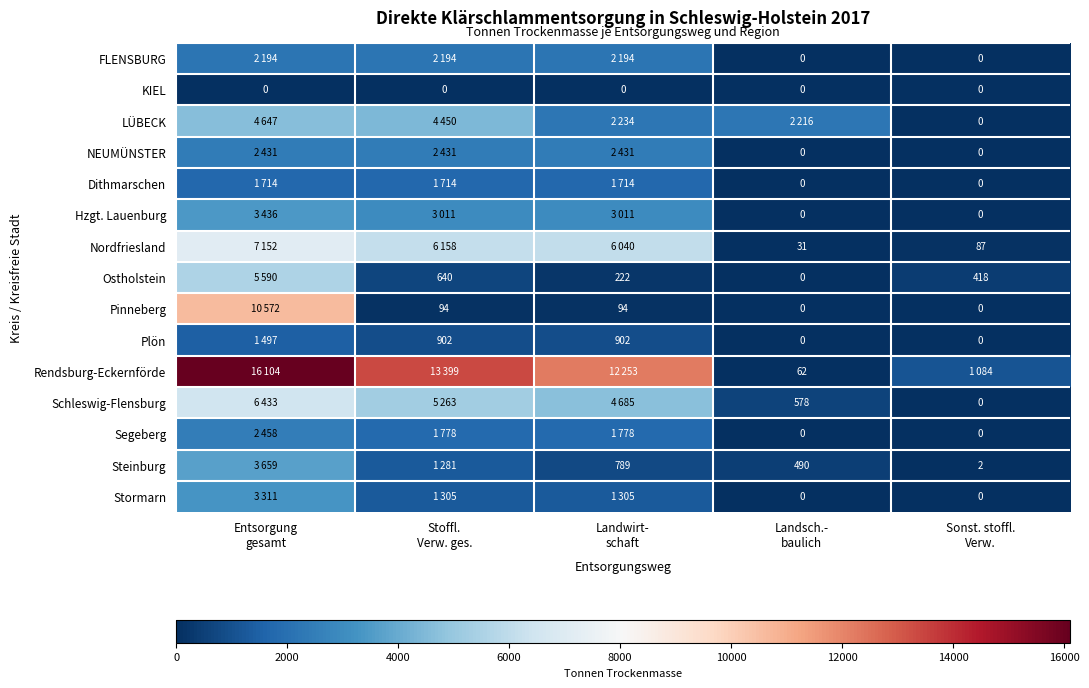

Between Entsorgung gesamt and Stoffl. Verw. ges., which series saw the biggest shift?

Pinneberg